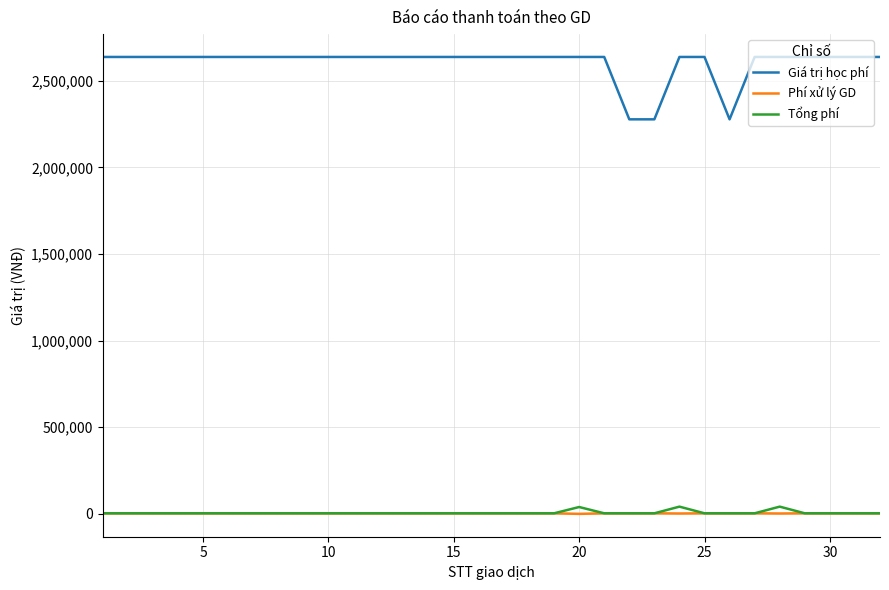

Does the chart have visible grid lines?

Yes